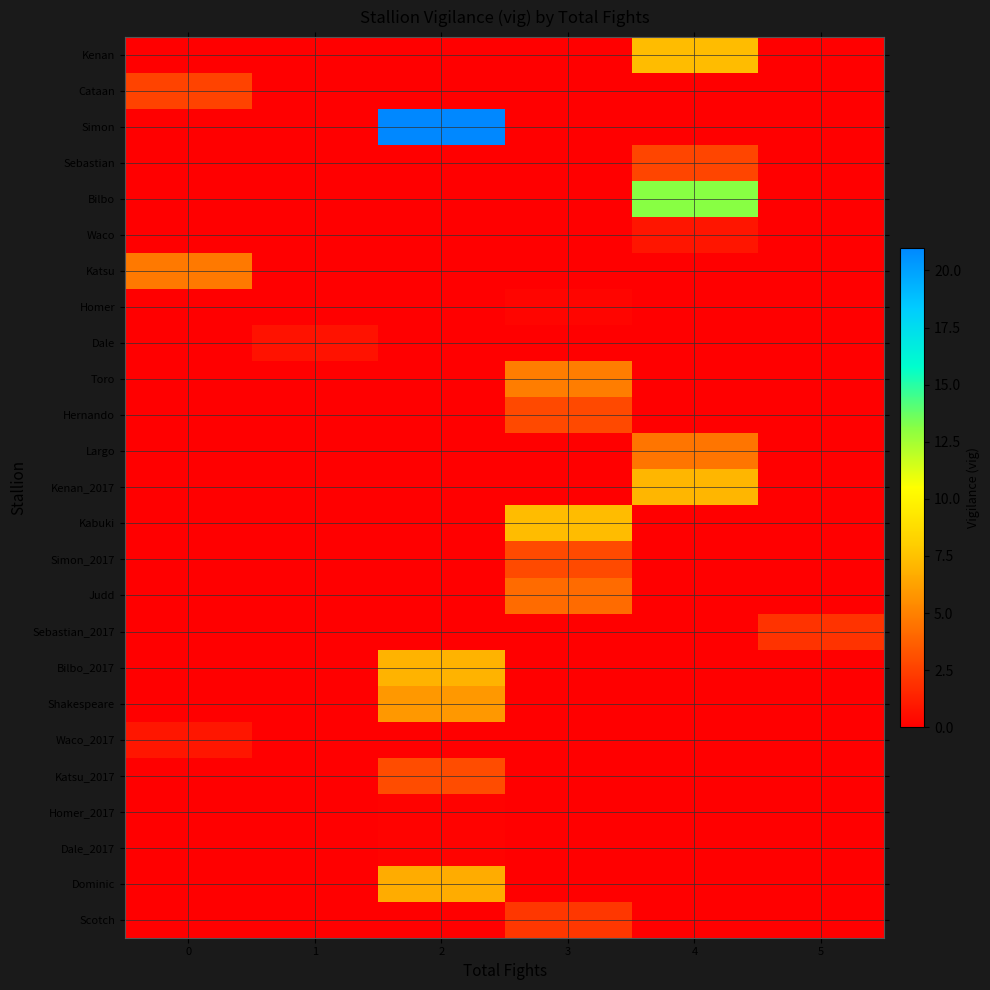

At which category is the sum across all series the highest?

2